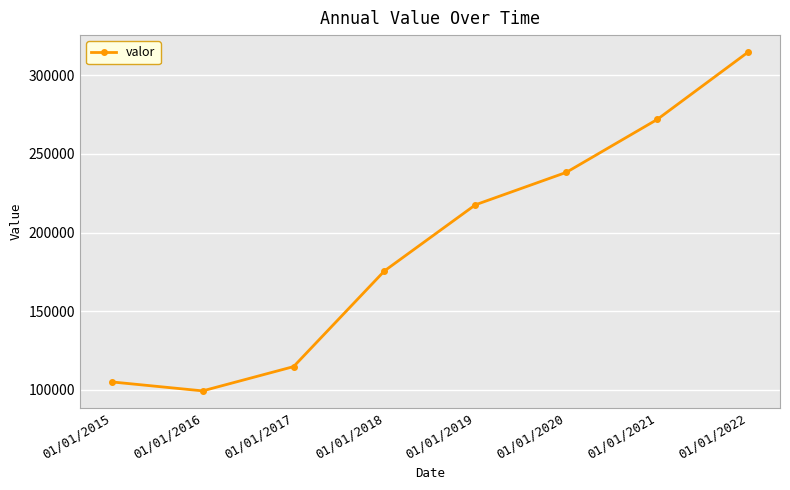

What is the value of the 6th point from the left?

238266